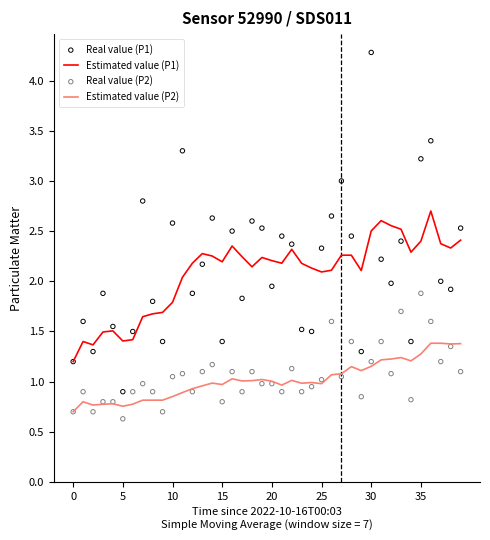

At which category is the sum across all series the highest?

30